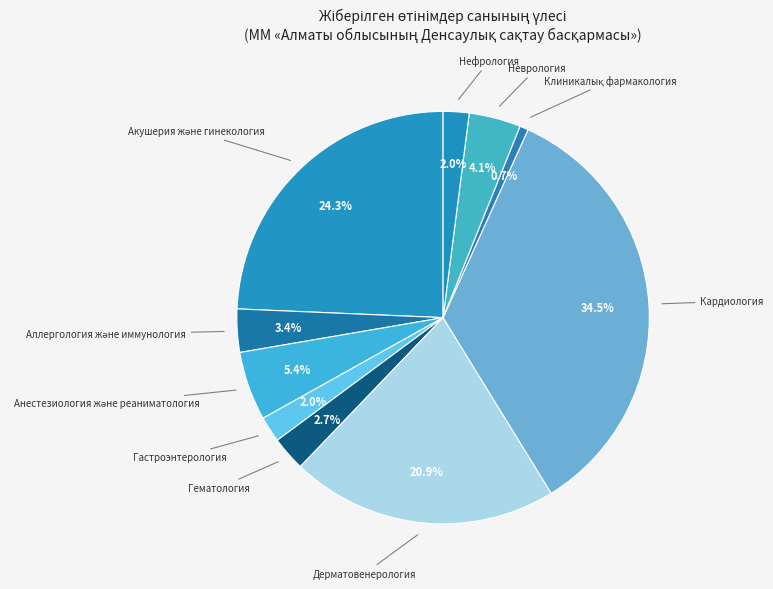

How many slices are in this pie chart?

10